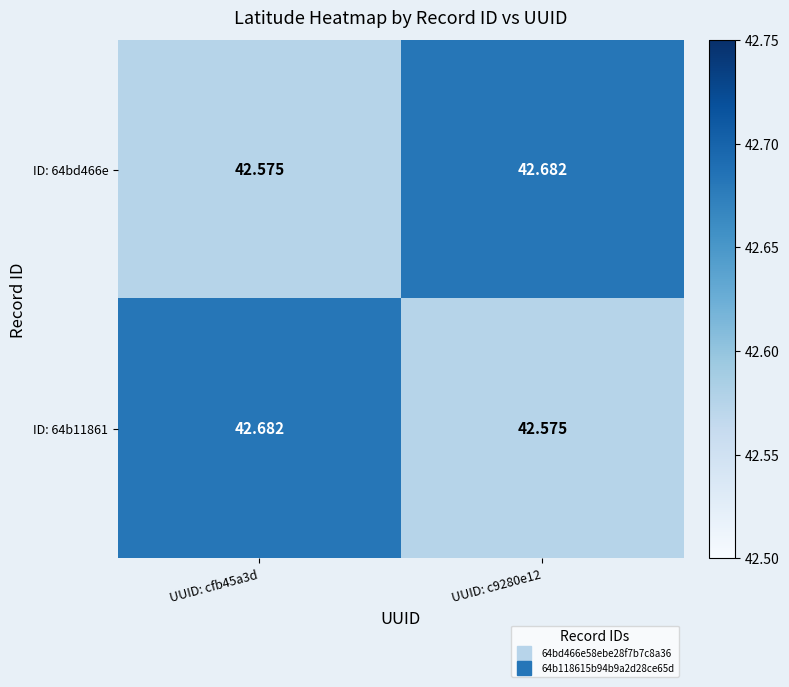

Which series has the largest range (max minus min)?

ID: 64bd466e